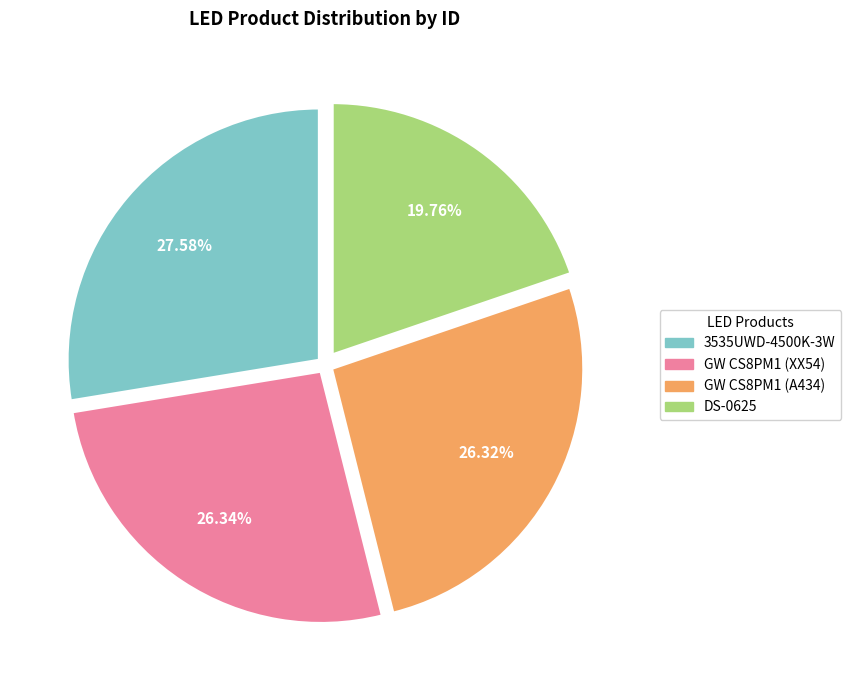

Is the sum of 3535UWD-4500K-3W and GW CS8PM1 (XX54) greater than half?

Yes